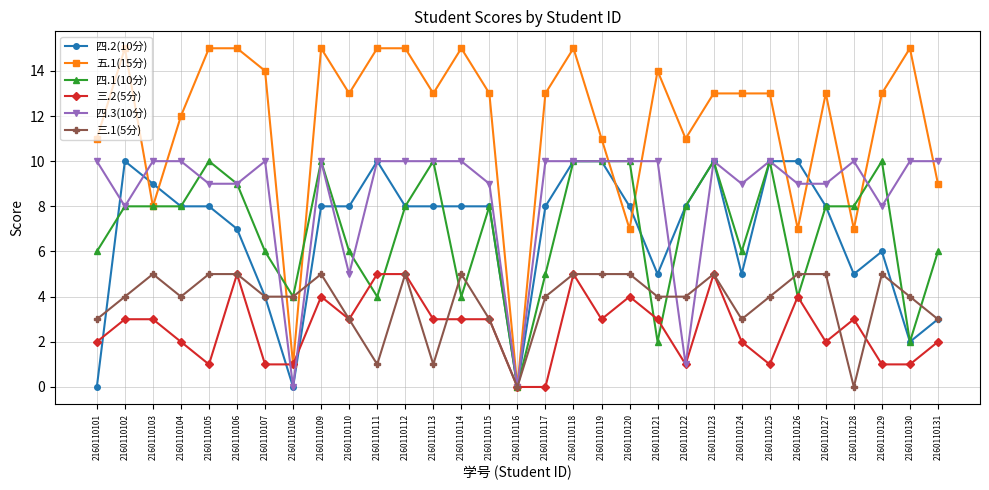

What is the maximum value shown in the chart?

15